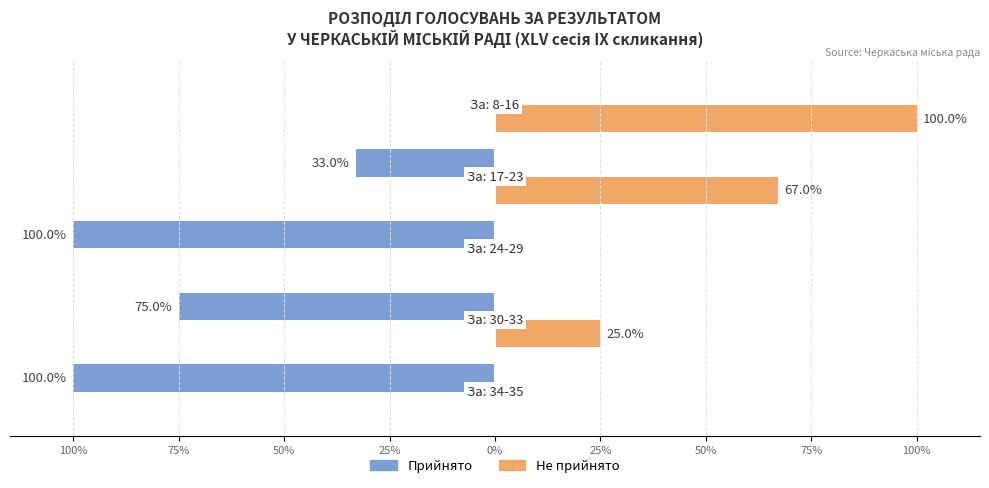

What are all the series names shown in the legend?

Прийнято, Не прийнято